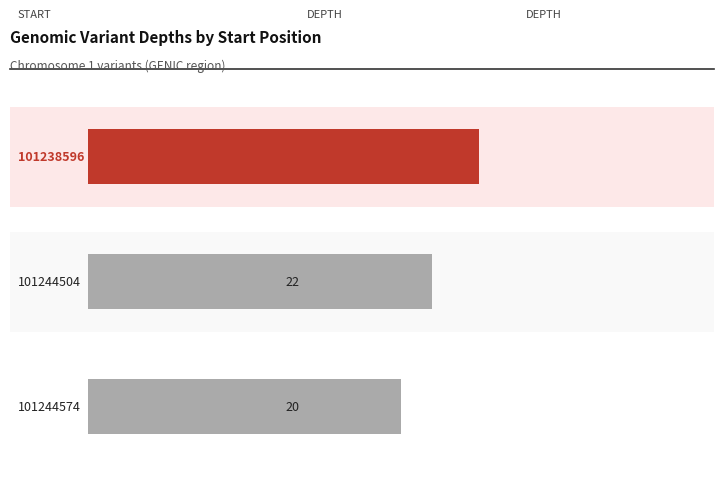

Which label corresponds to the smallest value in the chart?

101244574